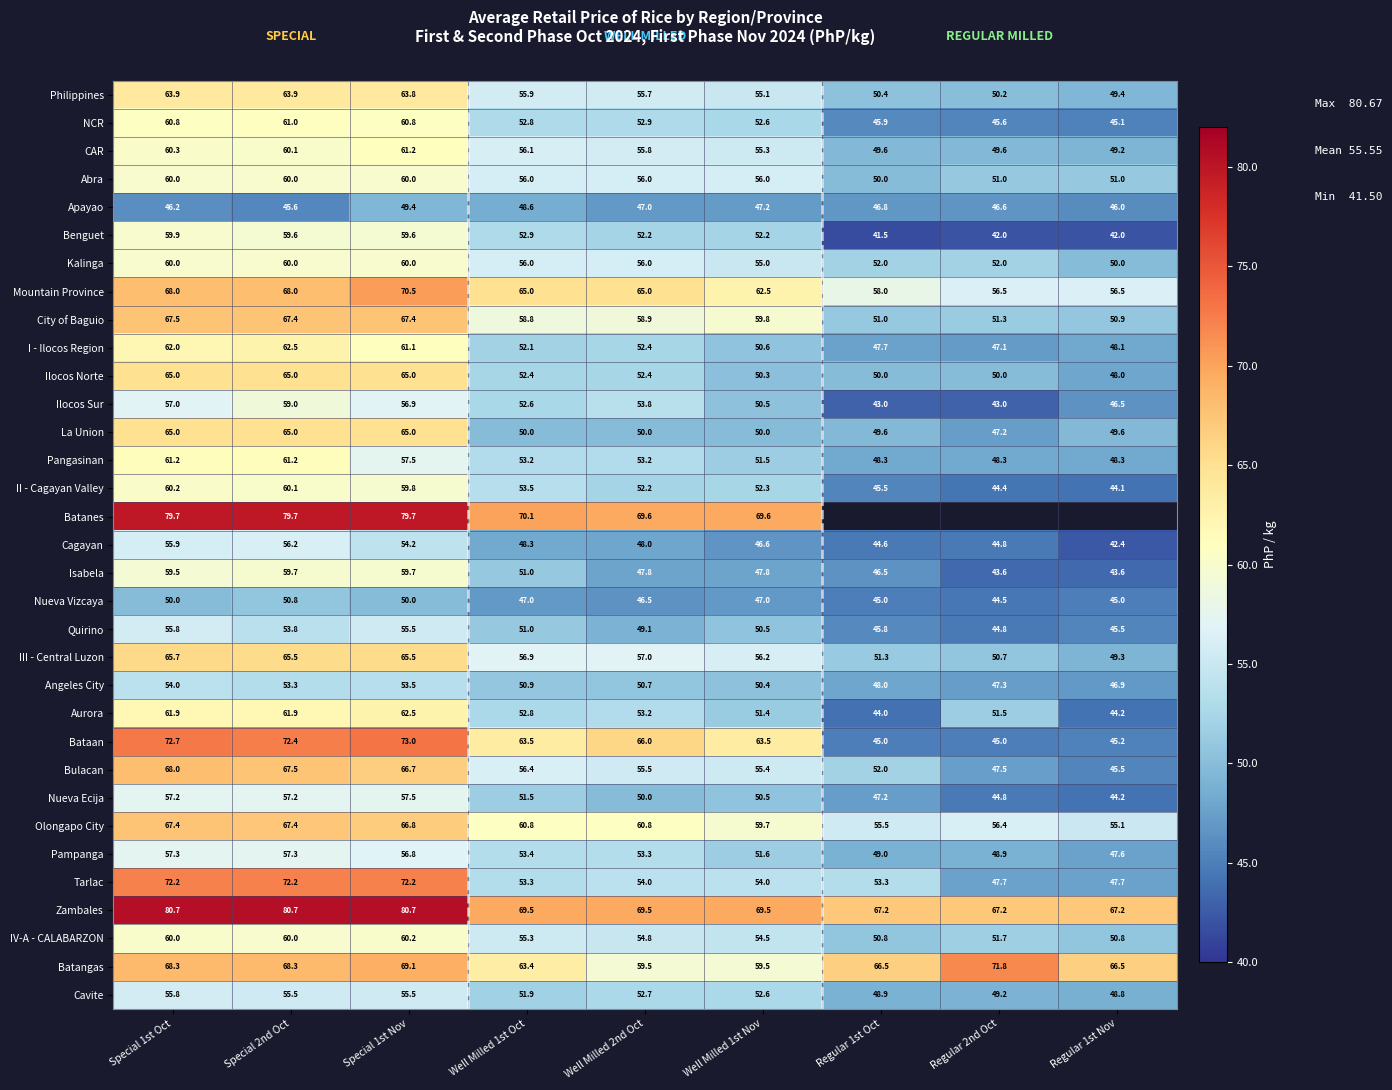

Is the value of City of Baguio at Special 1st Oct greater than the value of NCR at Well Milled 2nd Oct?

Yes